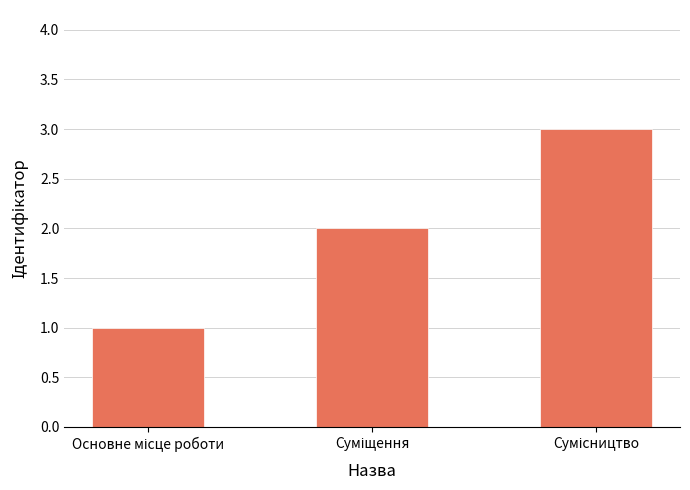

What is the maximum value shown in the chart?

3